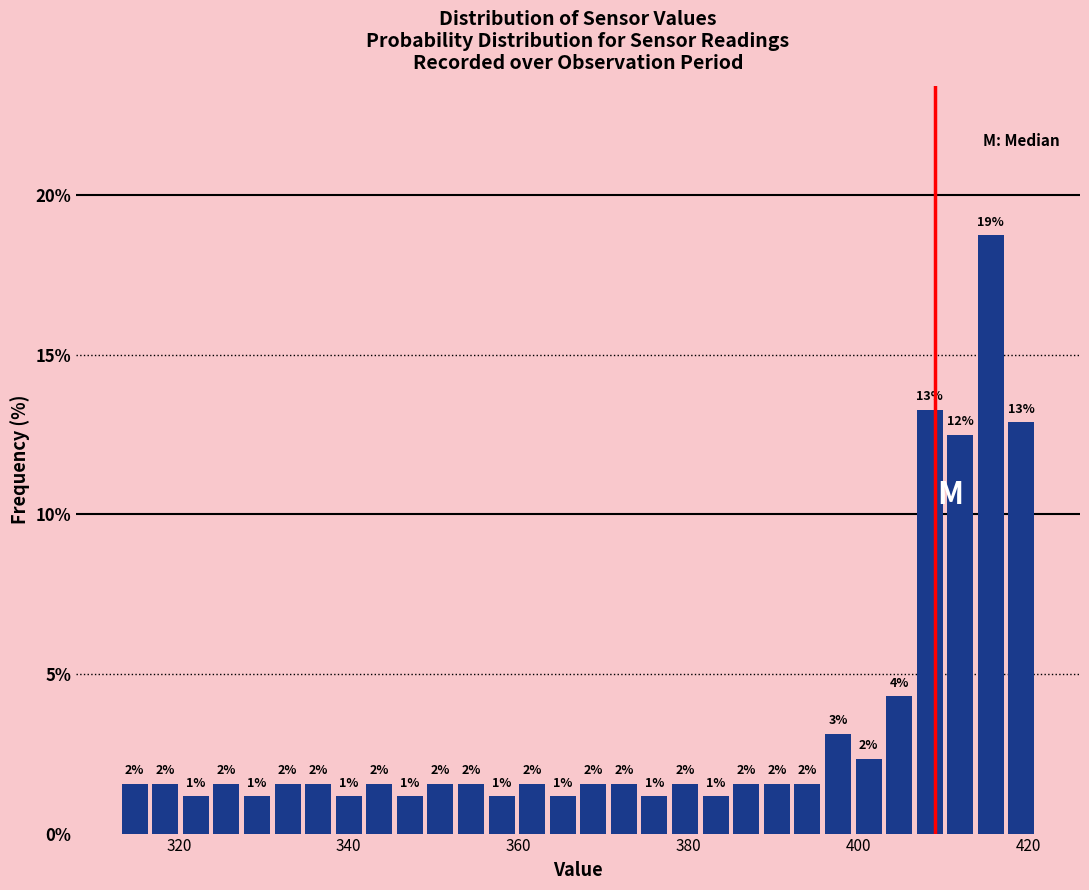

Read against the x-axis, roughly where is the centre of the tallest bar?

416